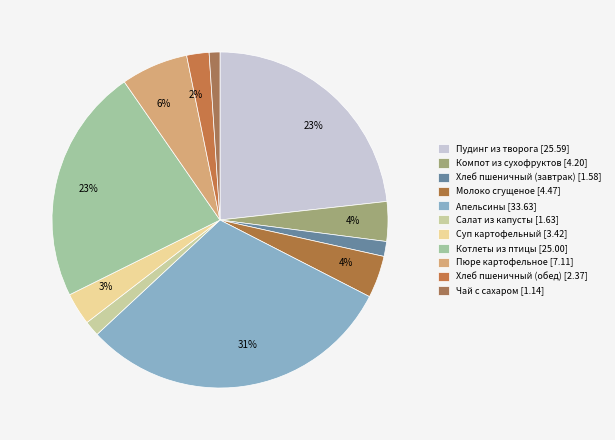

How many segments does this pie chart have?

11